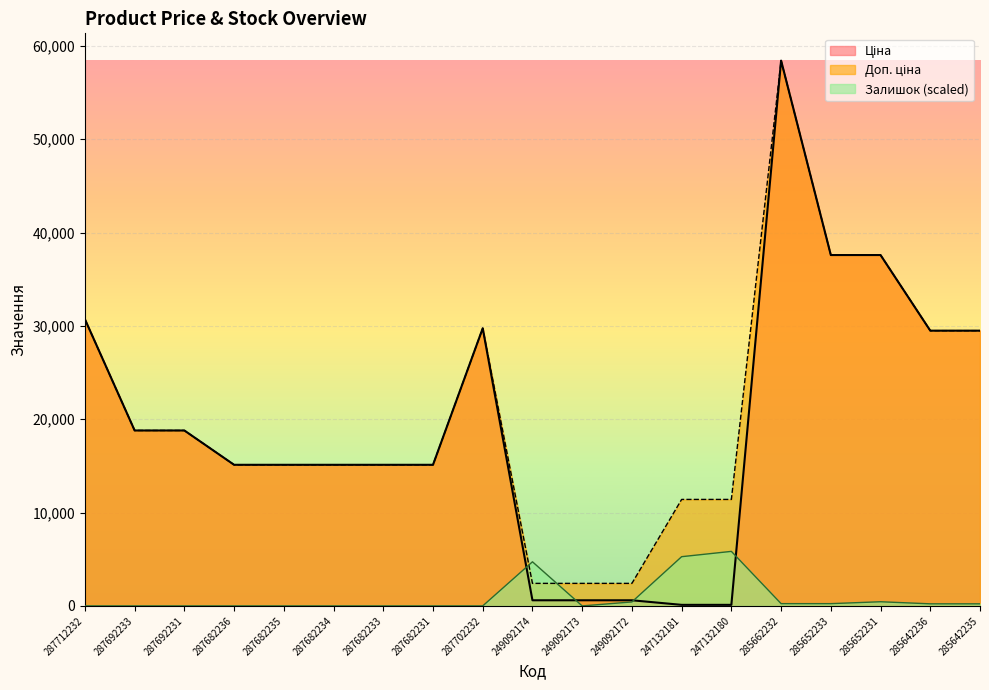

What is the value of the Ціна point at the 4th from the left?

15120.0